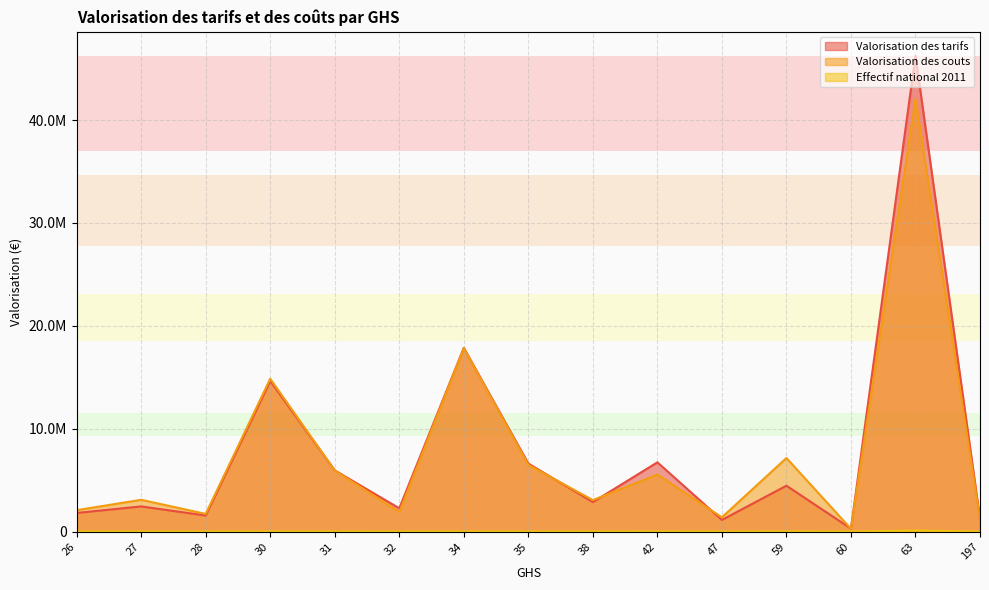

What is the smallest value displayed?

197.6